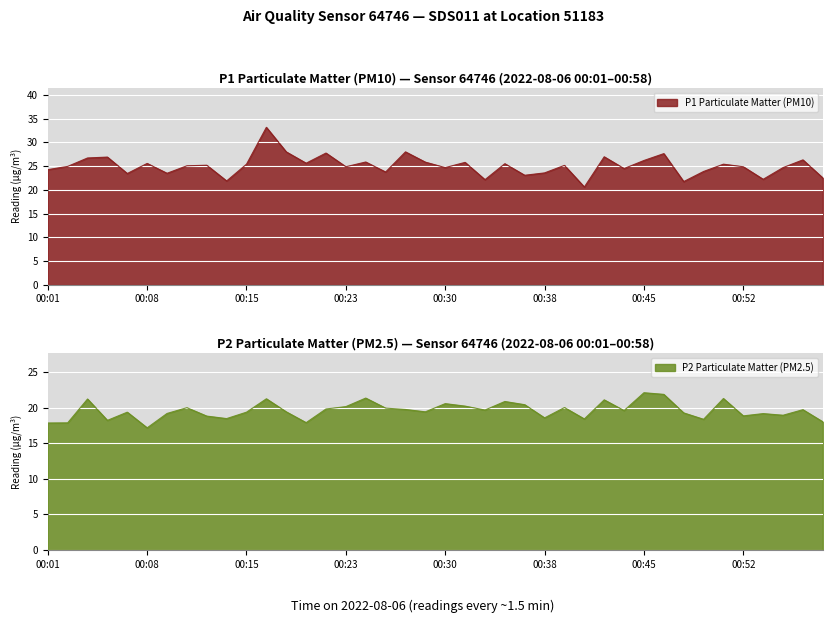

What is the spread (max minus min) of values at 2?

5.5